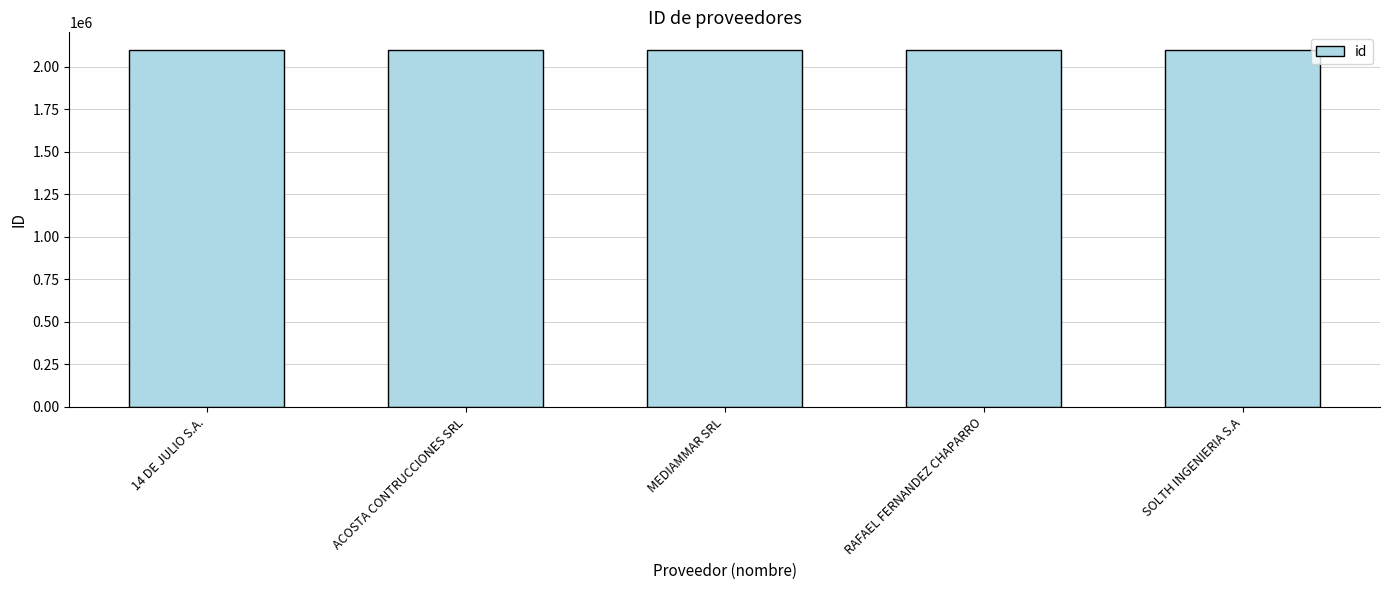

Count the number of categories in the chart.

5